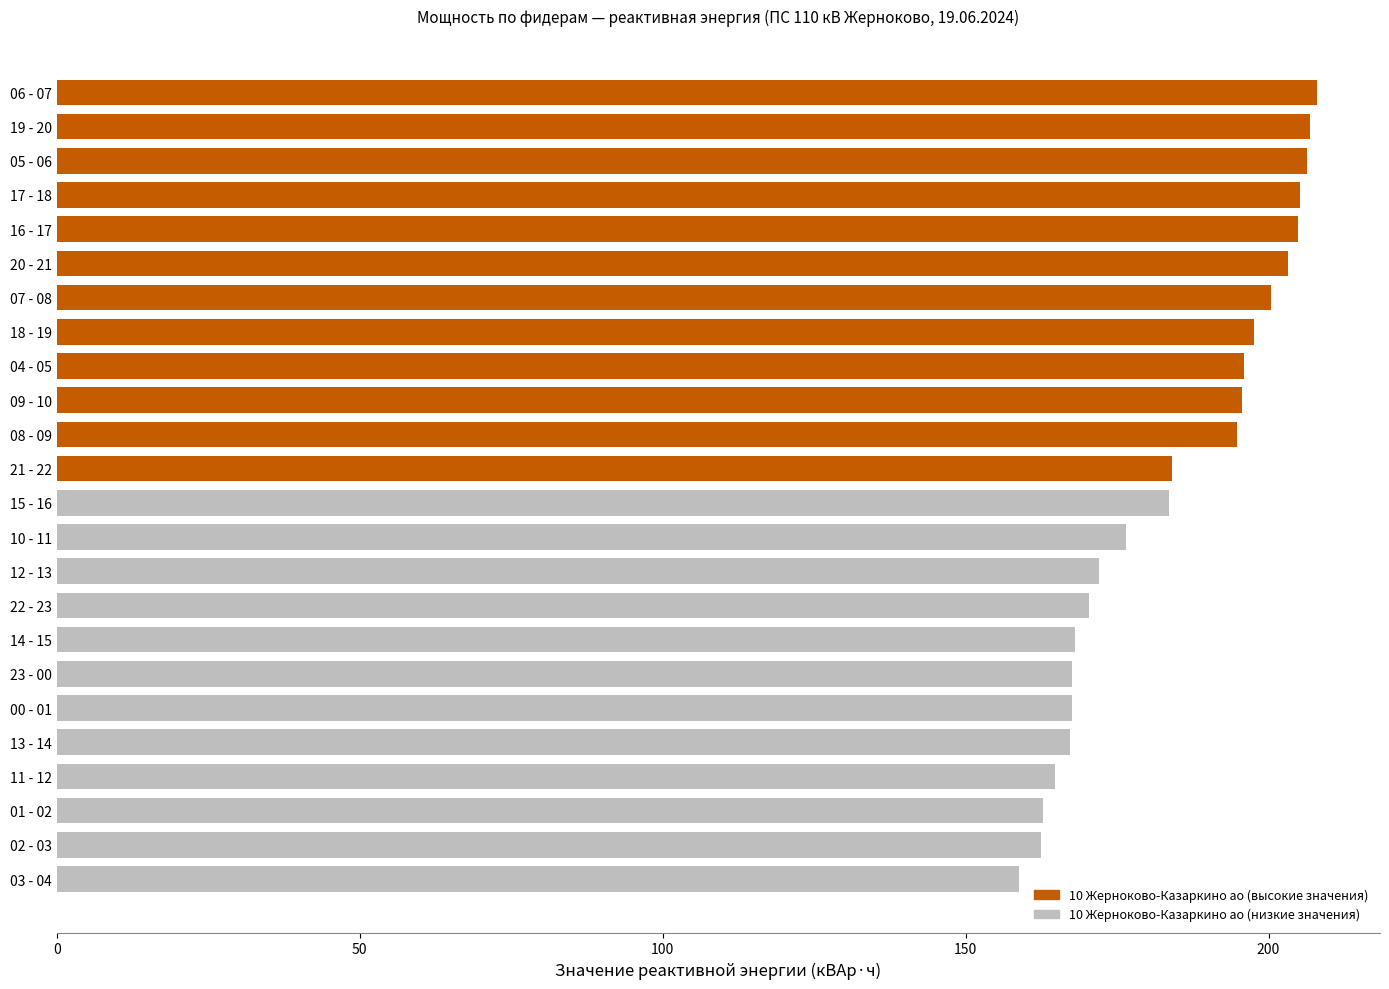

What is the difference between the second highest and second lowest values?

44.4